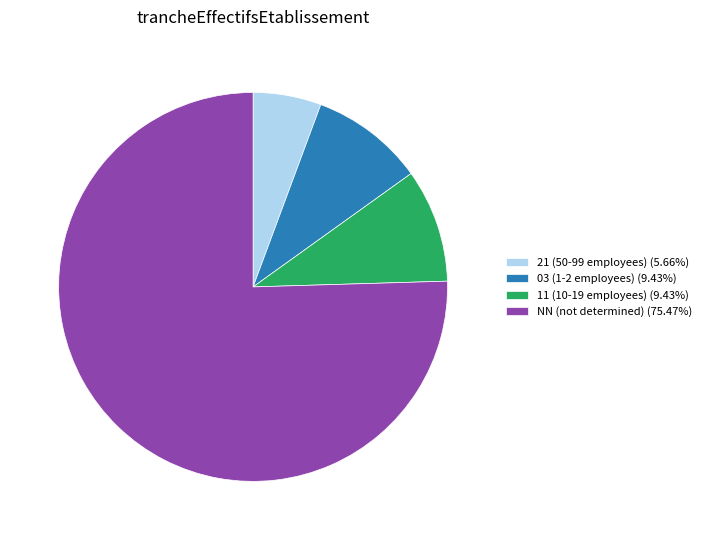

Count the number of slices in the pie.

4